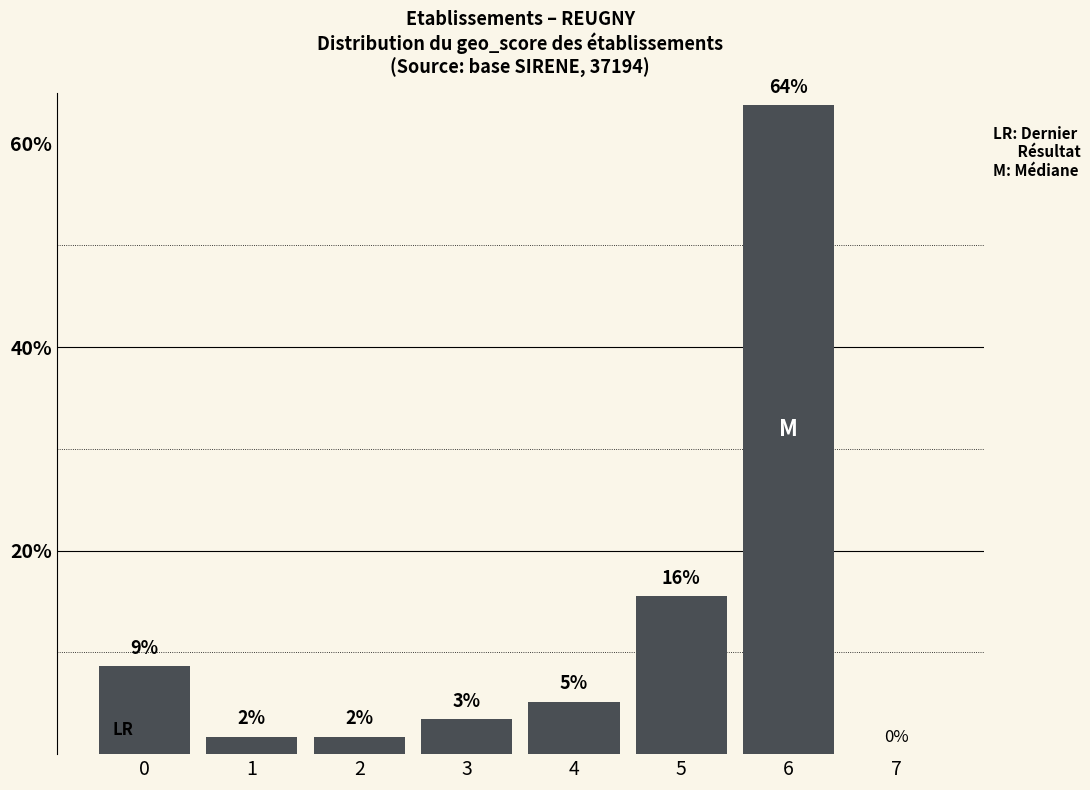

Are the bars horizontal?

No